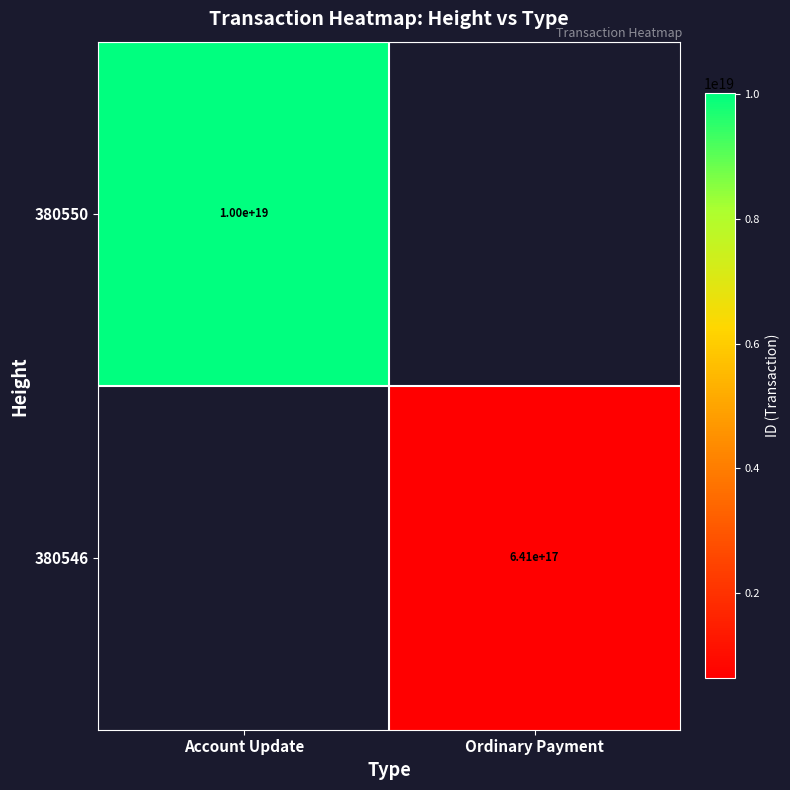

True or false: 380550 has a value of 10000000000000000000 at Account Update.

True